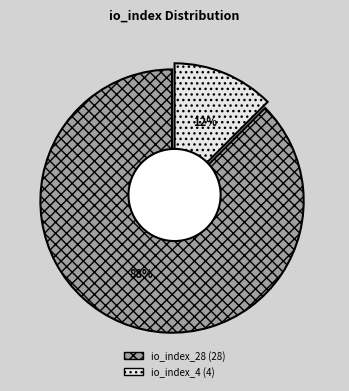

What is the largest slice in the pie chart?

io_index_28